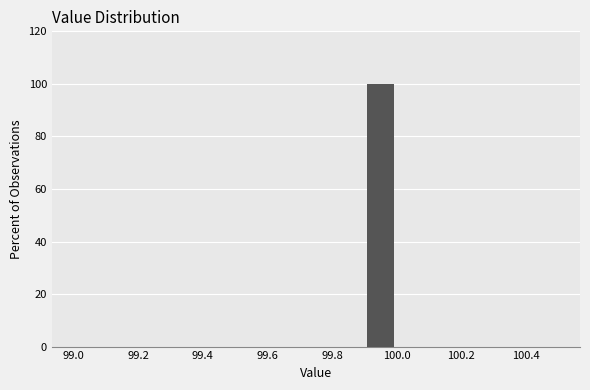

What is the height of the bar covering 99.9 to 100.0 on the x-axis? The values are not printed on the chart, so give them approximately, as read against the axis.

100